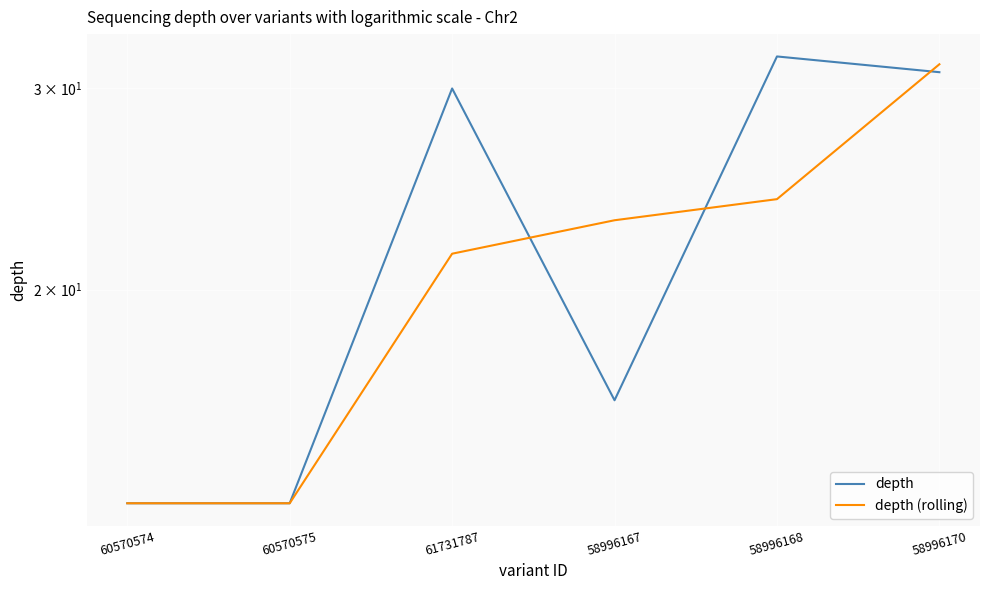

Rank the series by their average value, from lowest to highest.

depth (rolling), depth